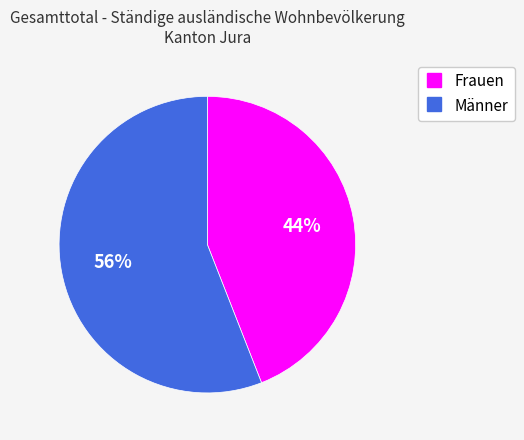

True or false: Männer accounts for 56% of the total.

True